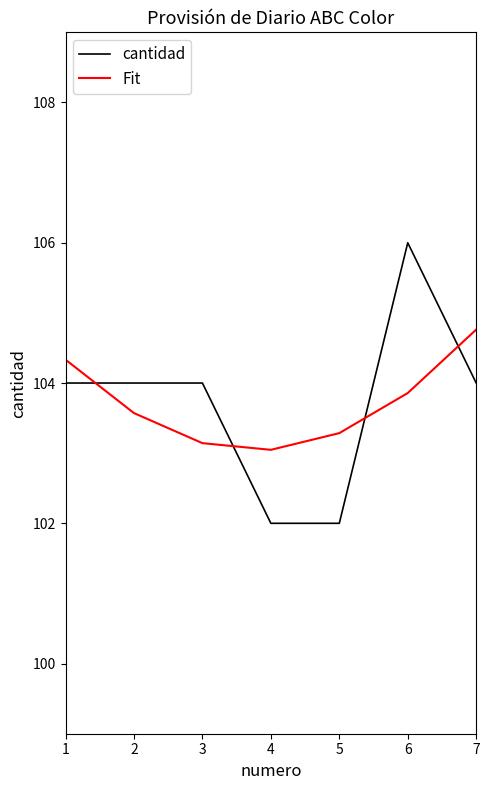

The value of Fit at 3 is 165.9. True or false?

False